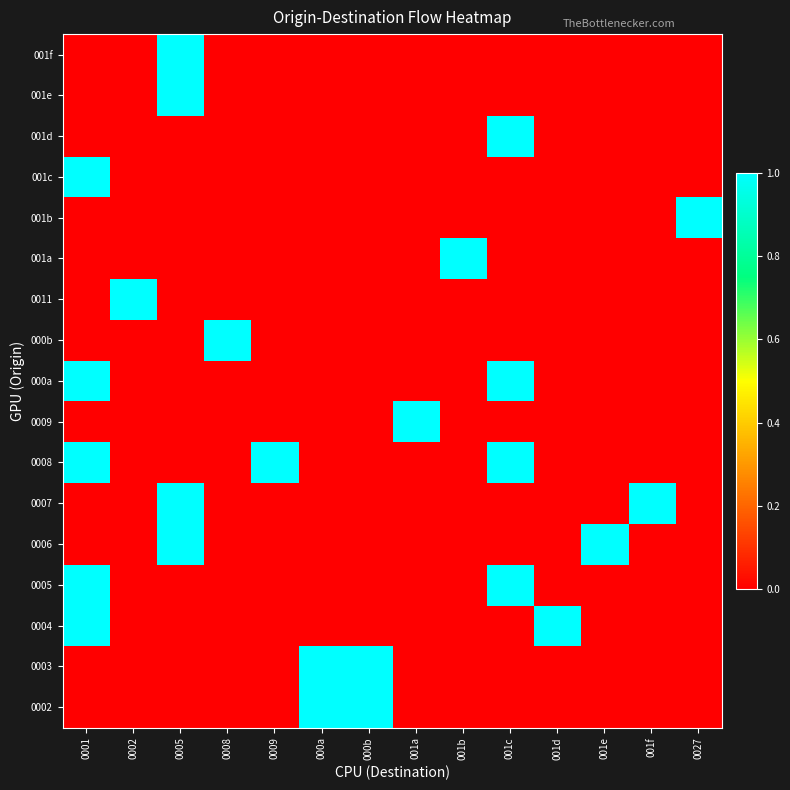

Count the number of data series in this chart.

17